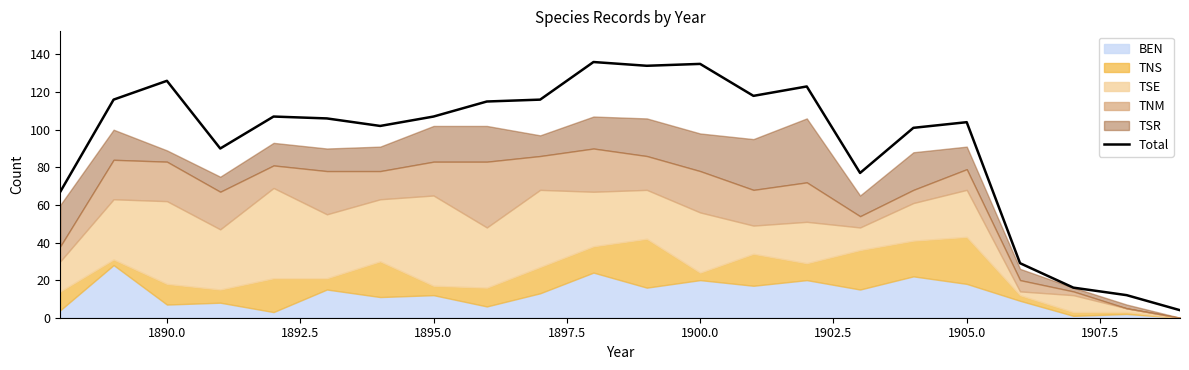

What is the minimum value for Total?

4